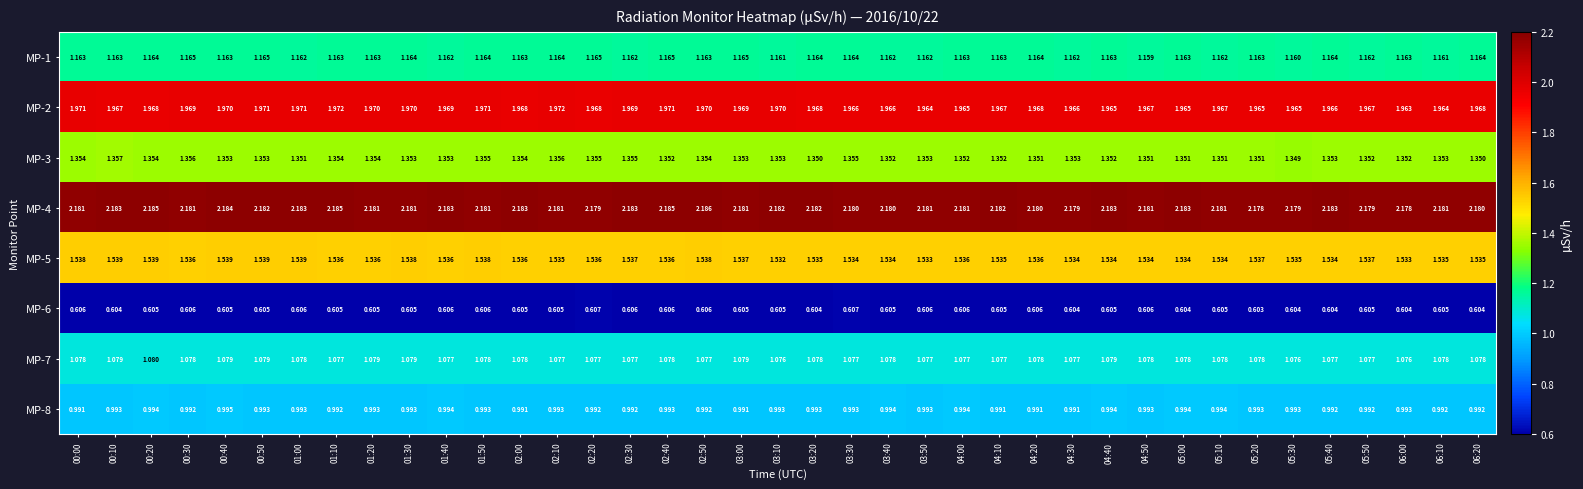

Which series has the largest total across all categories?

MP-4